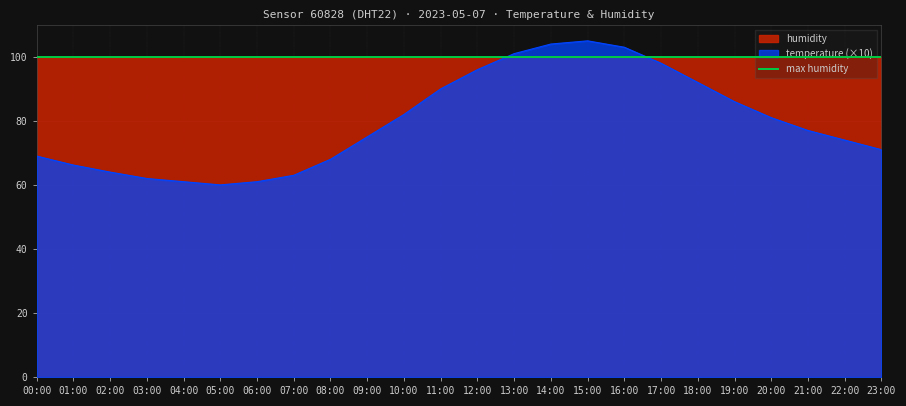

Approximately how many times larger is the value at 13:00 compared to 15:00?

1.0